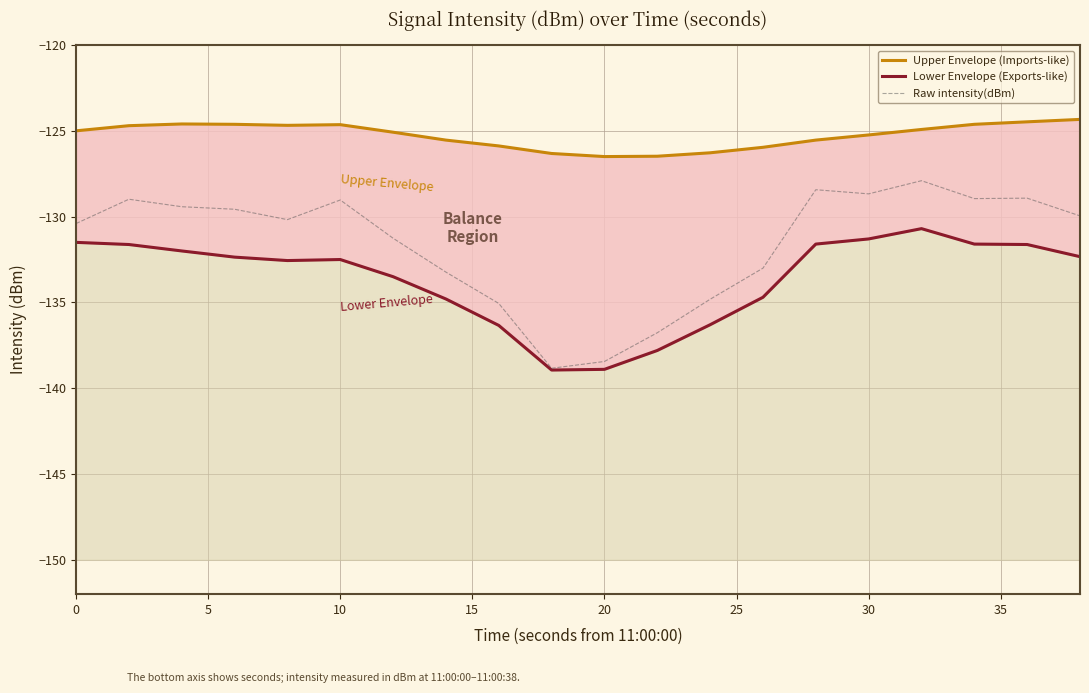

Does the chart display data point markers on the line(s)?

No